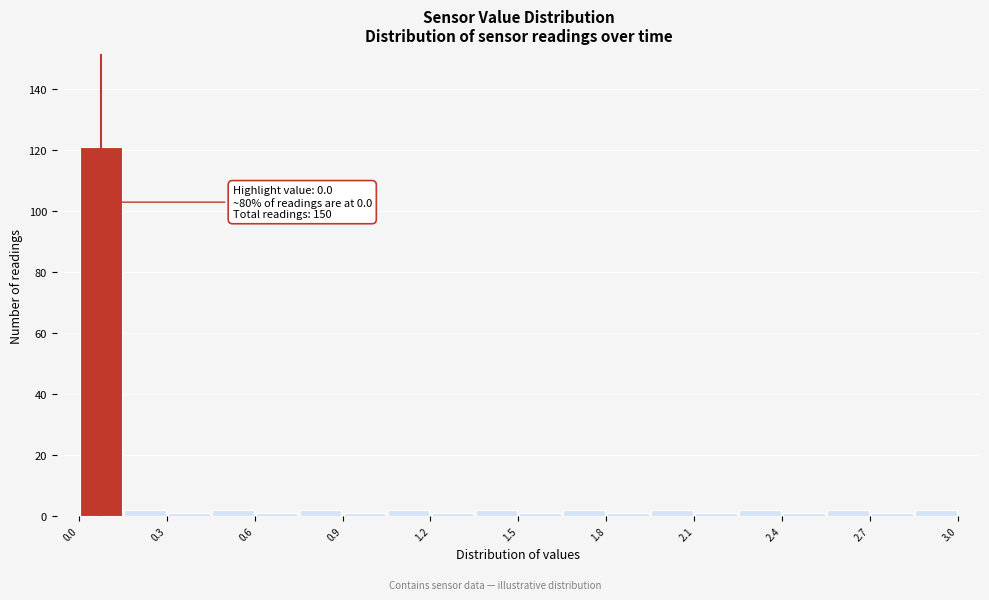

Around what value on the x-axis is the tallest bar? Give the approximate position of its centre, as read against the axis.

0.10